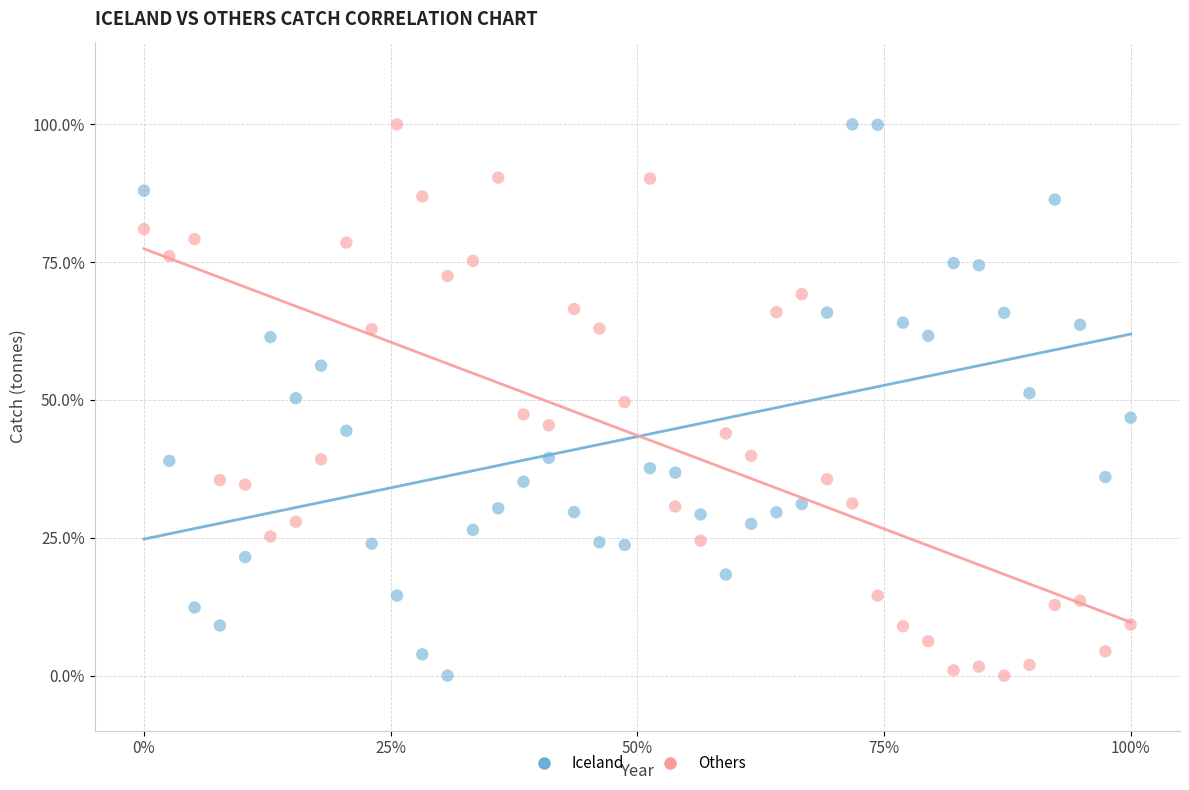

What are all the series names shown in the legend?

Iceland, Others